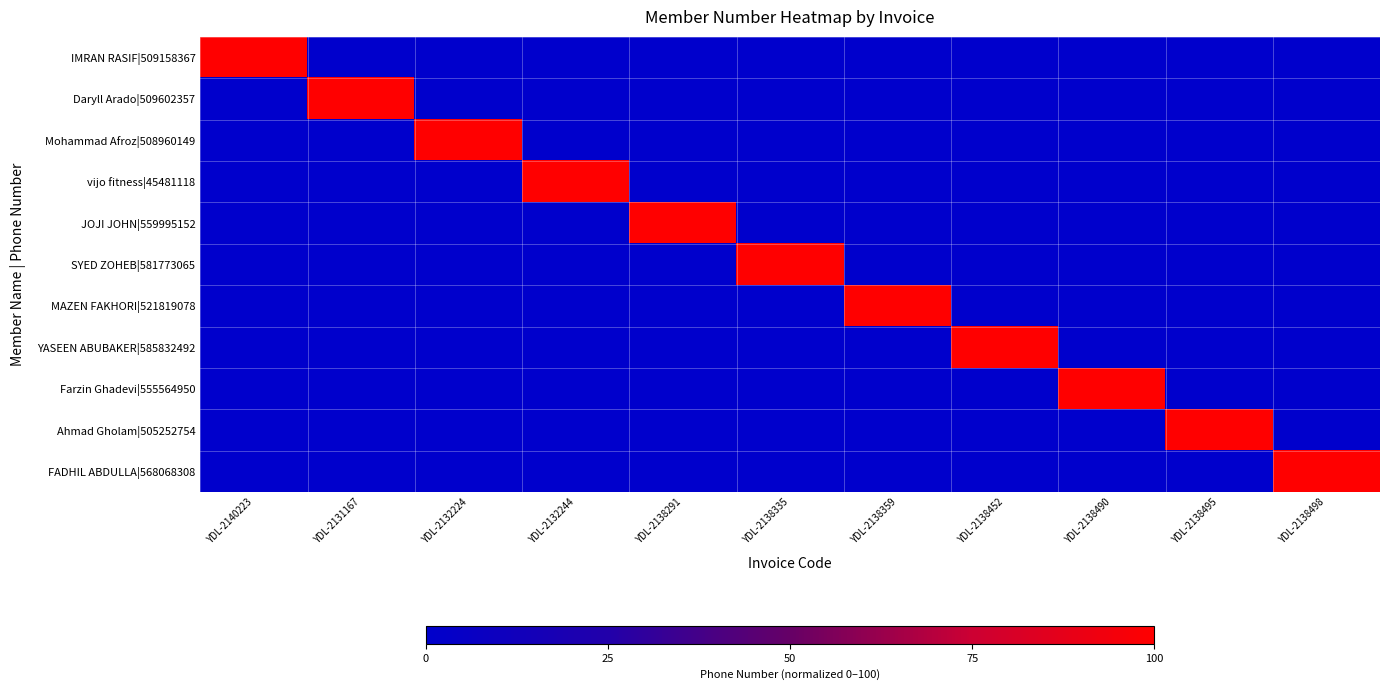

At which category is the sum across all series the highest?

YDL-2140223